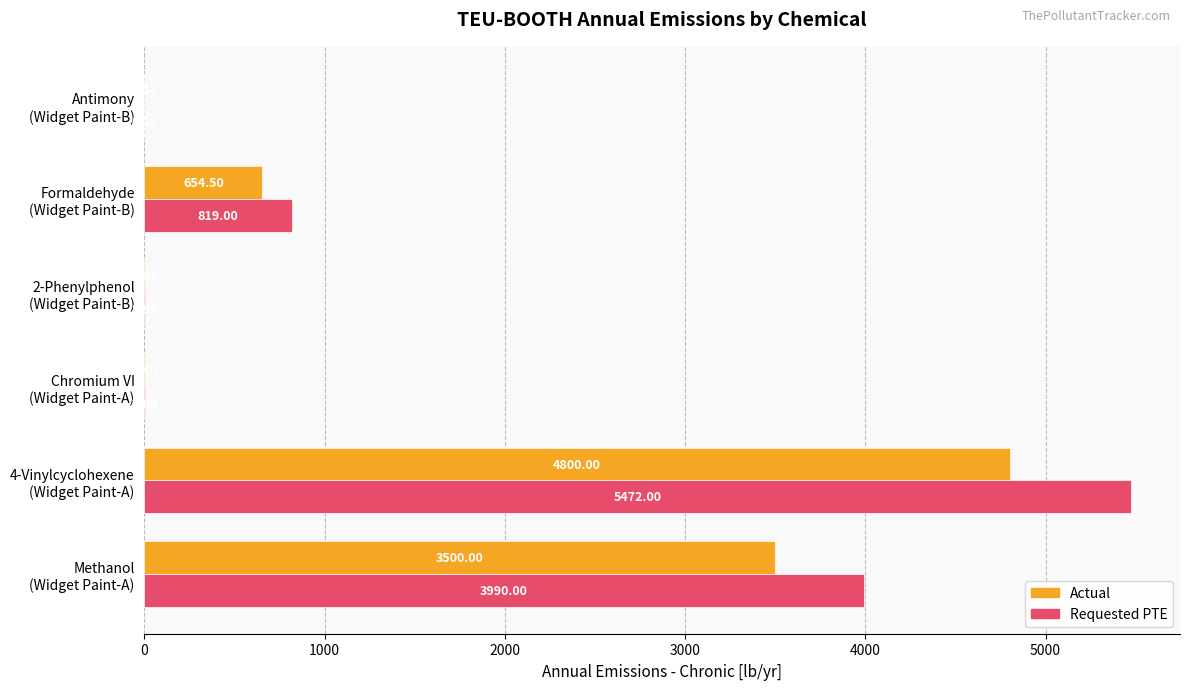

Which series has the largest total across all categories?

Requested PTE